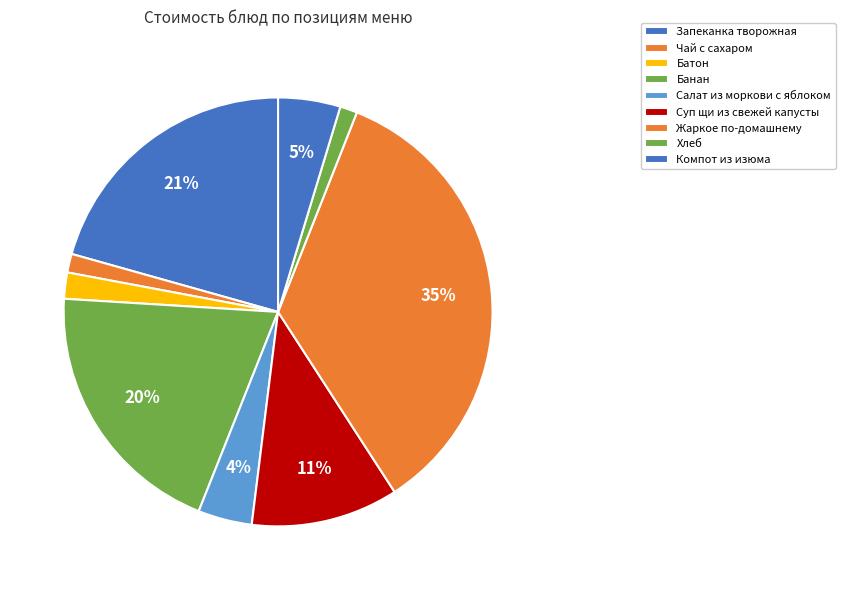

Is there a majority slice in this chart?

No